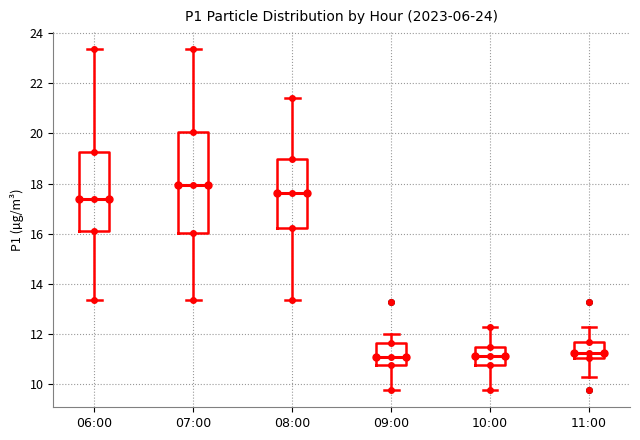

Where does the upper whisker of the box for 11:00 end on the y-axis? The values are not printed on the chart, so give them approximately, as read against the axis.

12.2